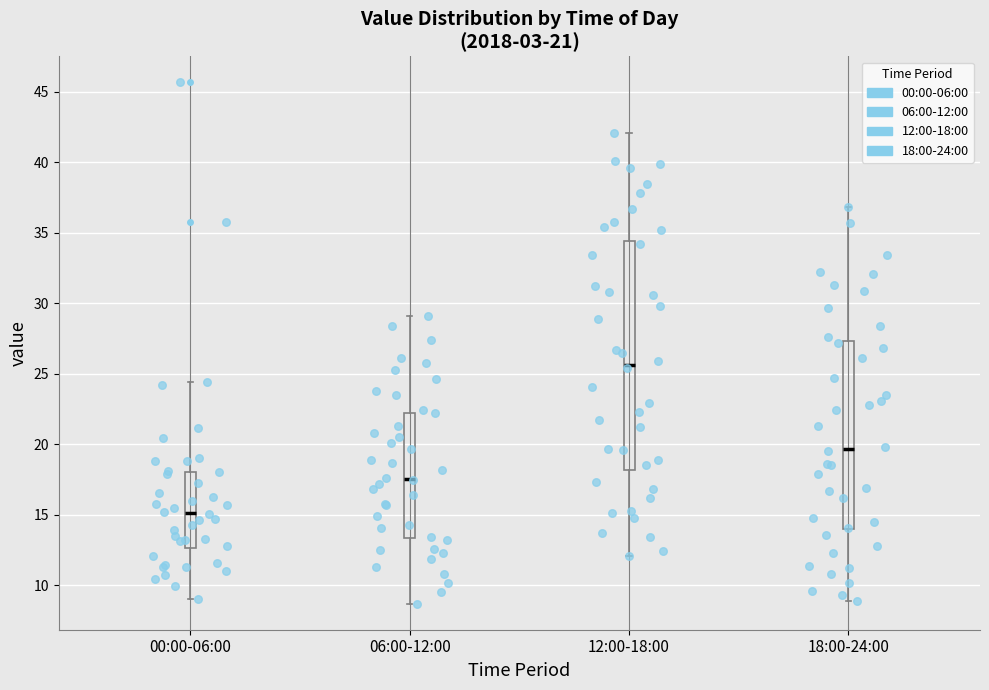

Where does the median line of the box for 00:00-06:00 sit on the y-axis? The values are not printed on the chart, so give them approximately, as read against the axis.

15.0